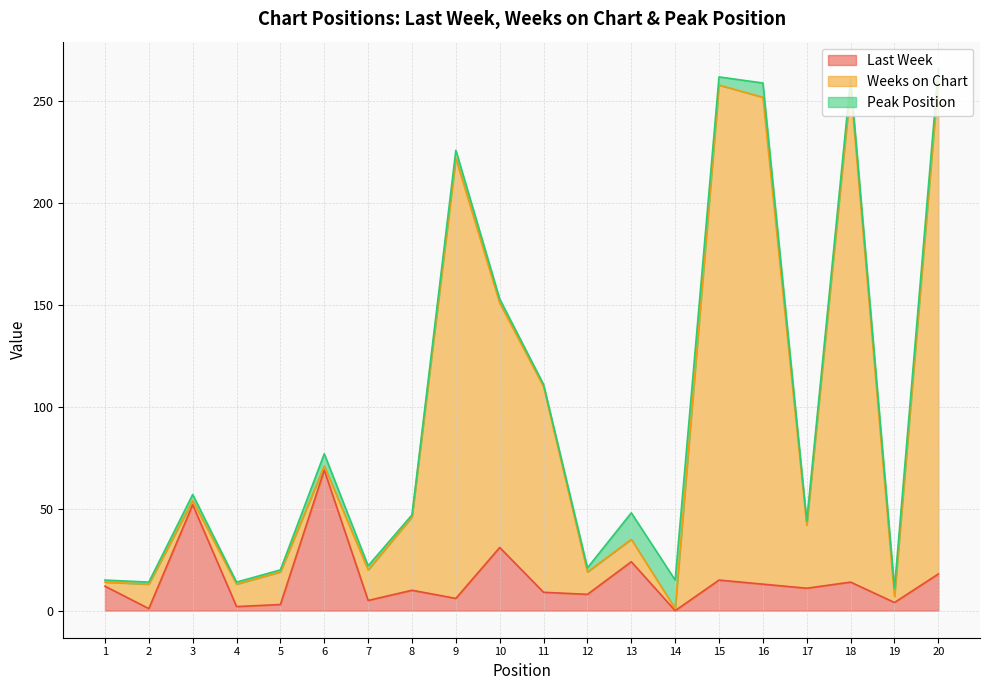

True or false: Weeks on Chart has a value of 22 at 3.

False